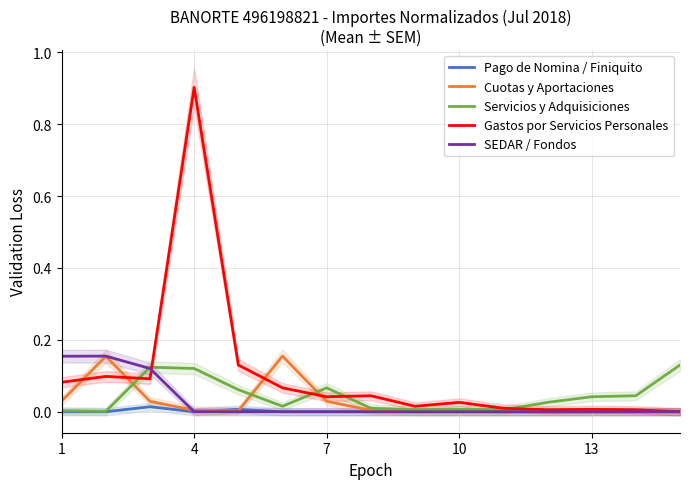

True or false: Gastos por Servicios Personales has more than 2 interior local peaks.

True